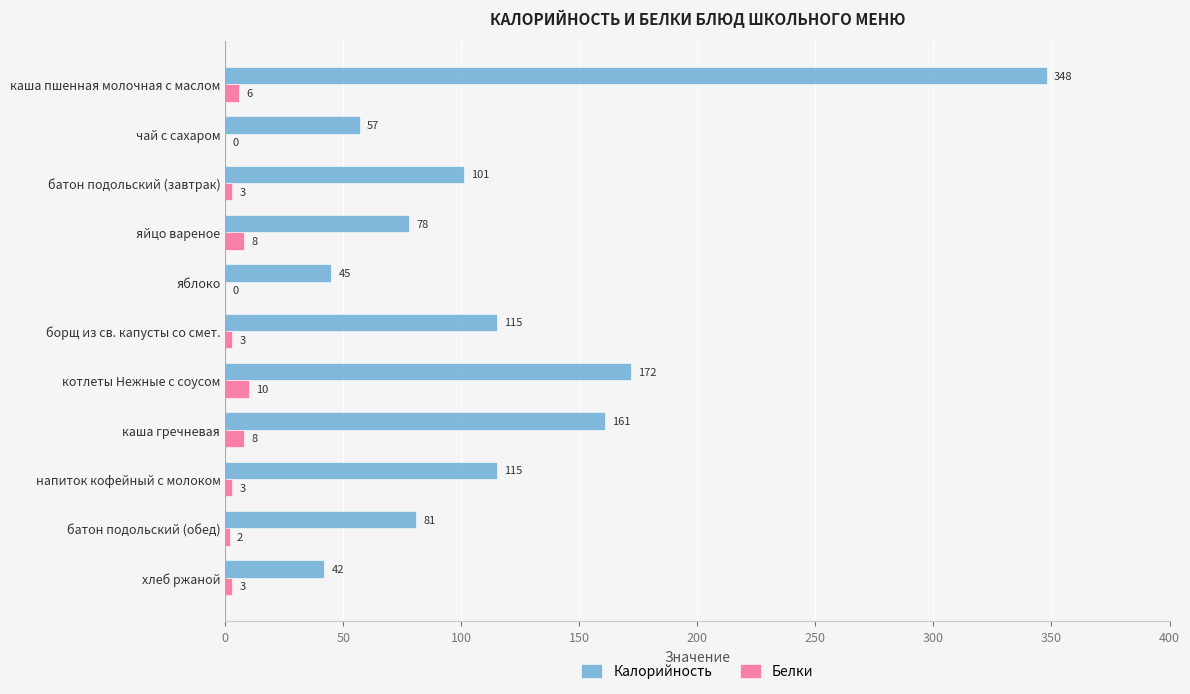

What are all the series names shown in the legend?

Калорийность, Белки